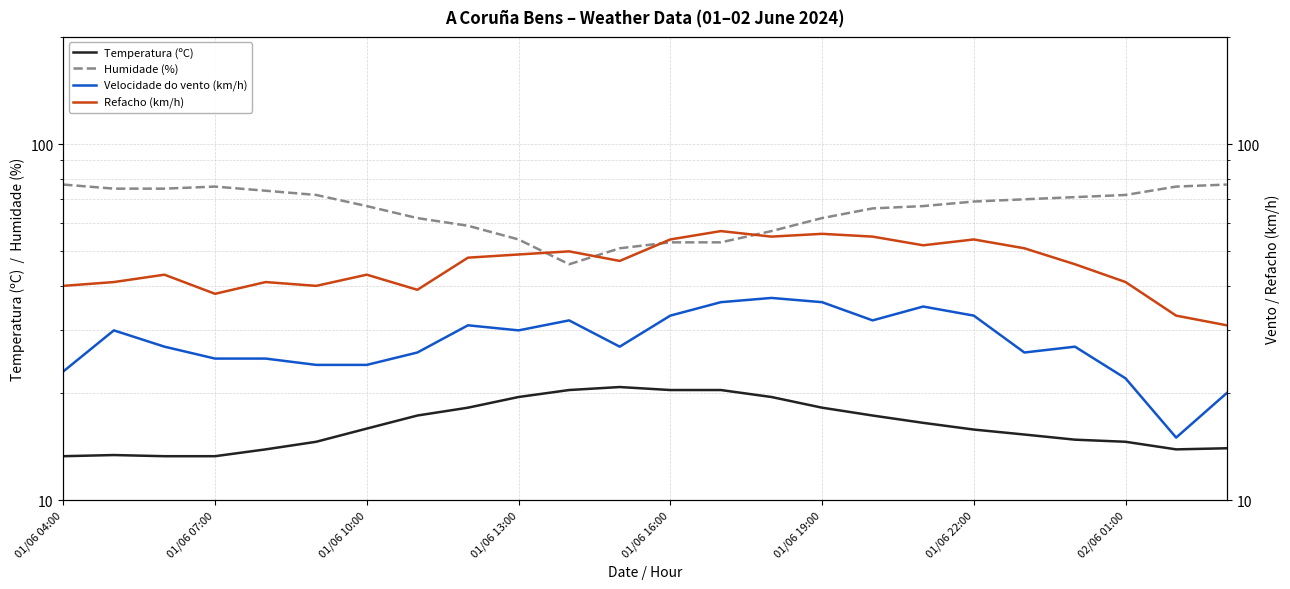

What position from the left is 01/06 19:00?

16